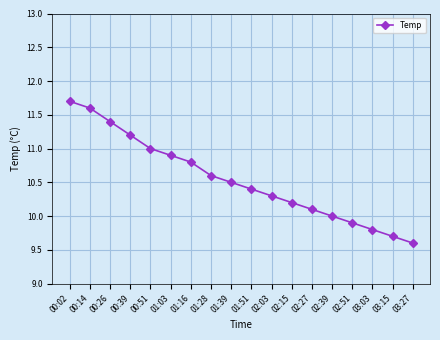

How many lines are shown in the chart?

1